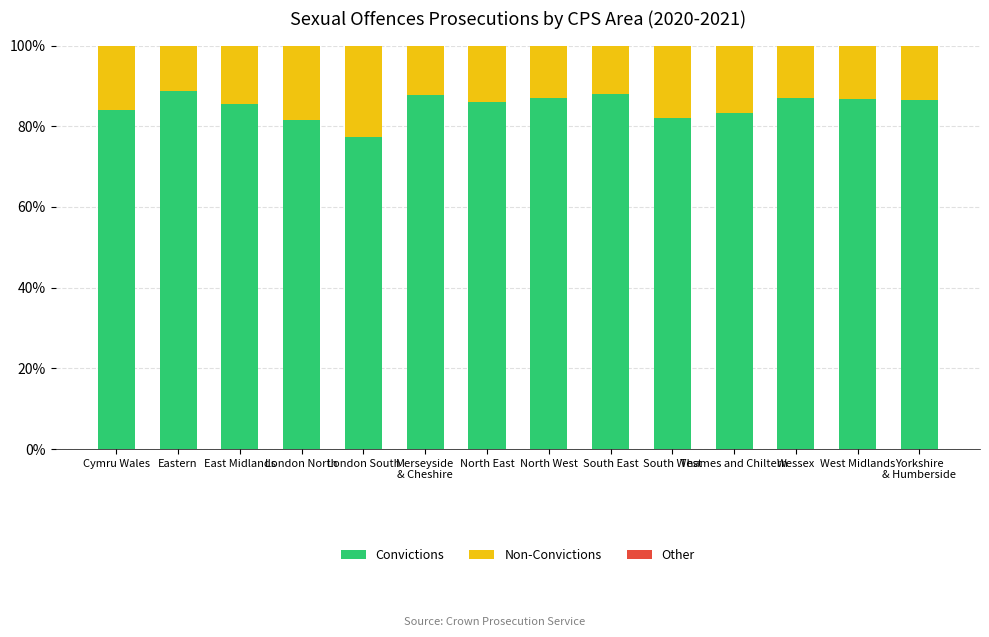

True or false: Convictions has a value of 46.0 at West Midlands.

False